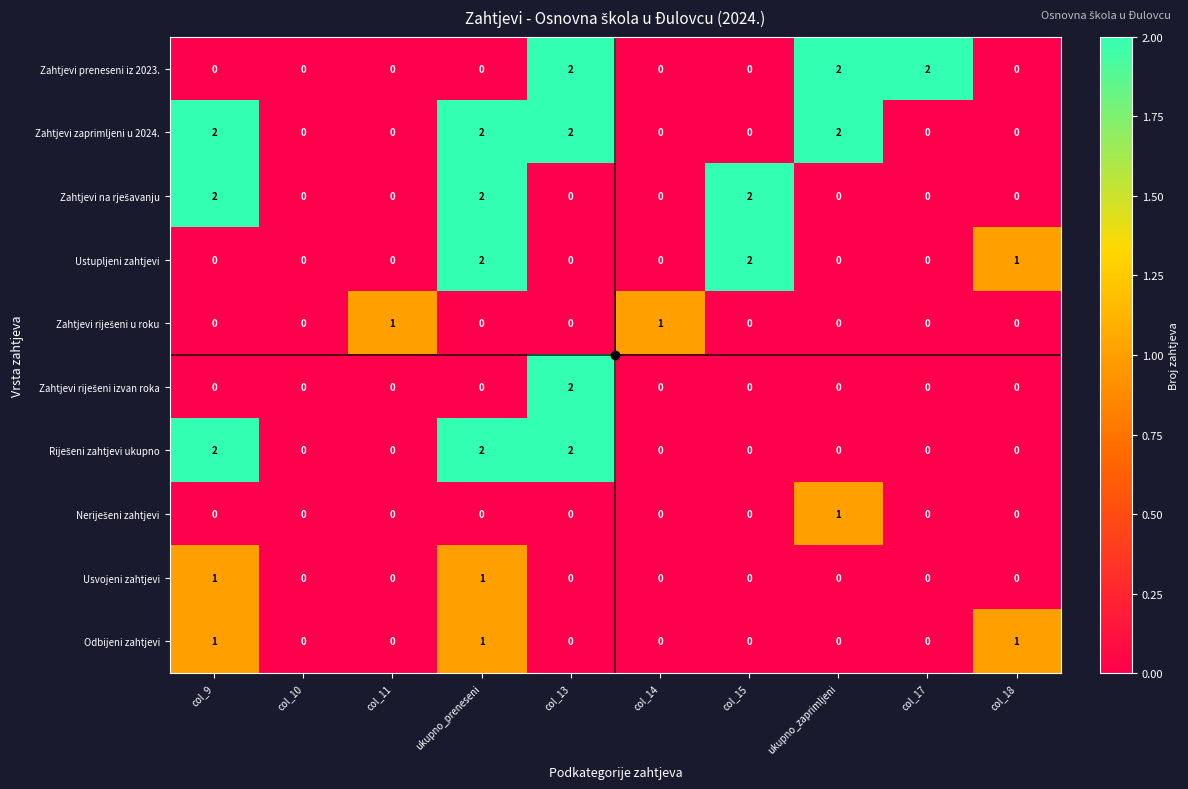

What is the sum of all Ustupljeni zahtjevi values?

5